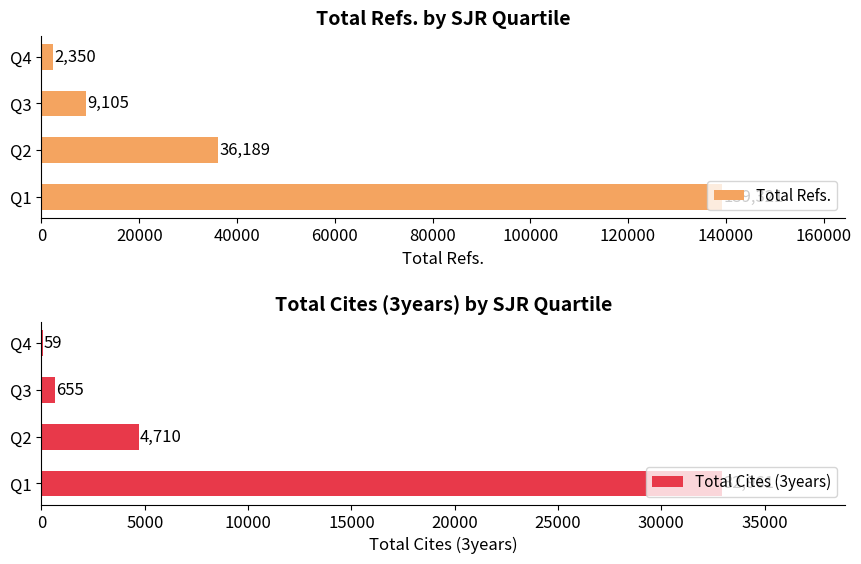

What is the minimum value for Total Refs.?

2350